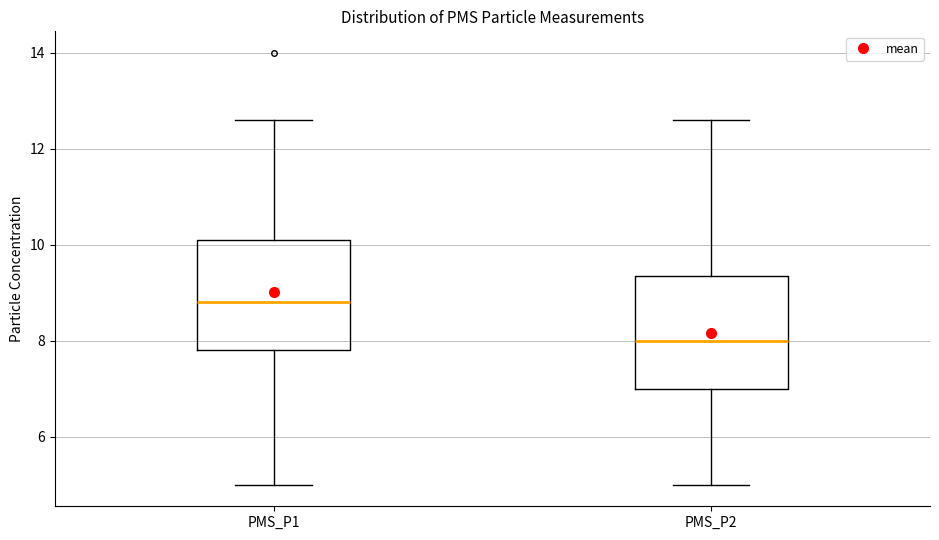

Which box's median line is the highest?

PMS_P1